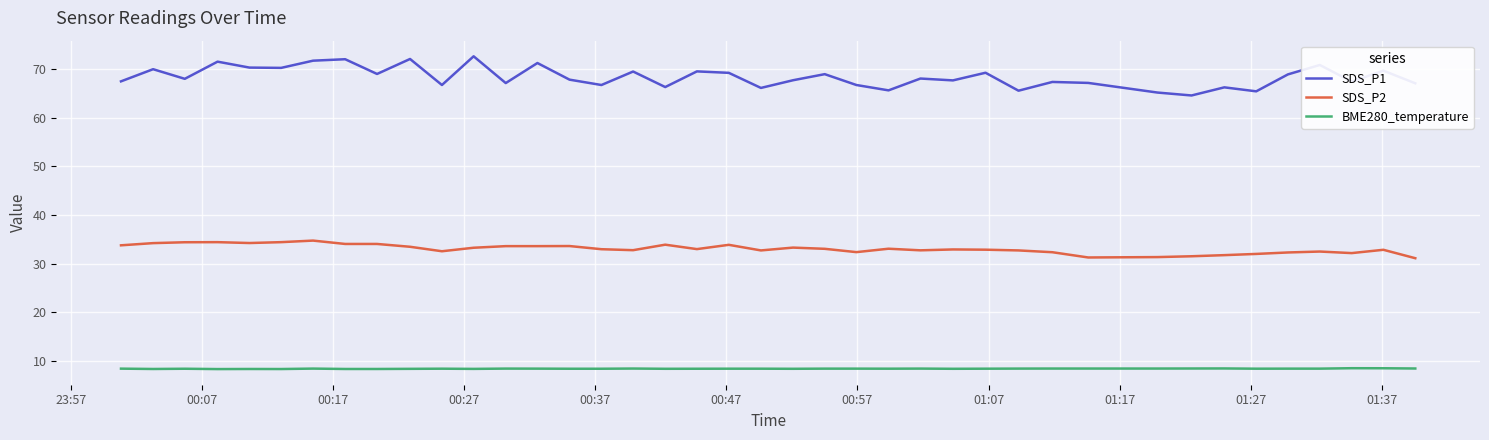

True or false: BME280_temperature and SDS_P2 intersect in this chart.

False